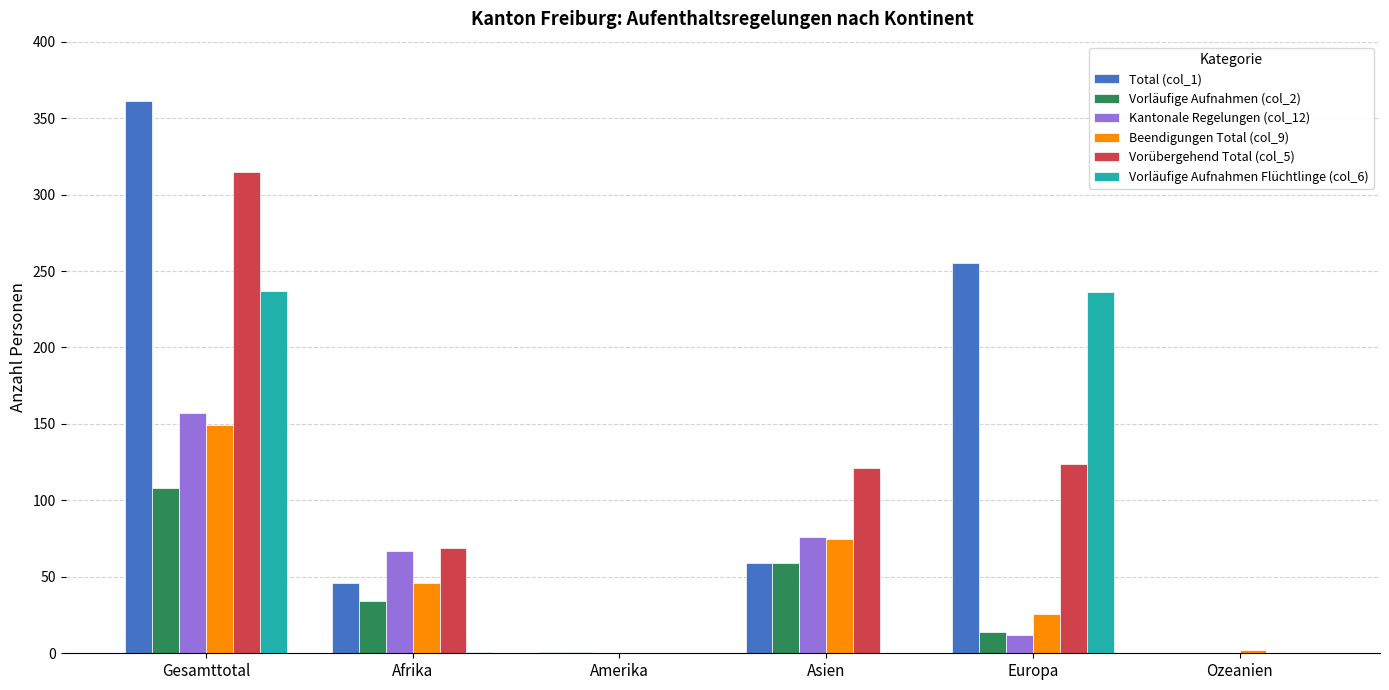

What is the average value of the Vorläufige Aufnahmen Flüchtlinge (col_6) series?

79